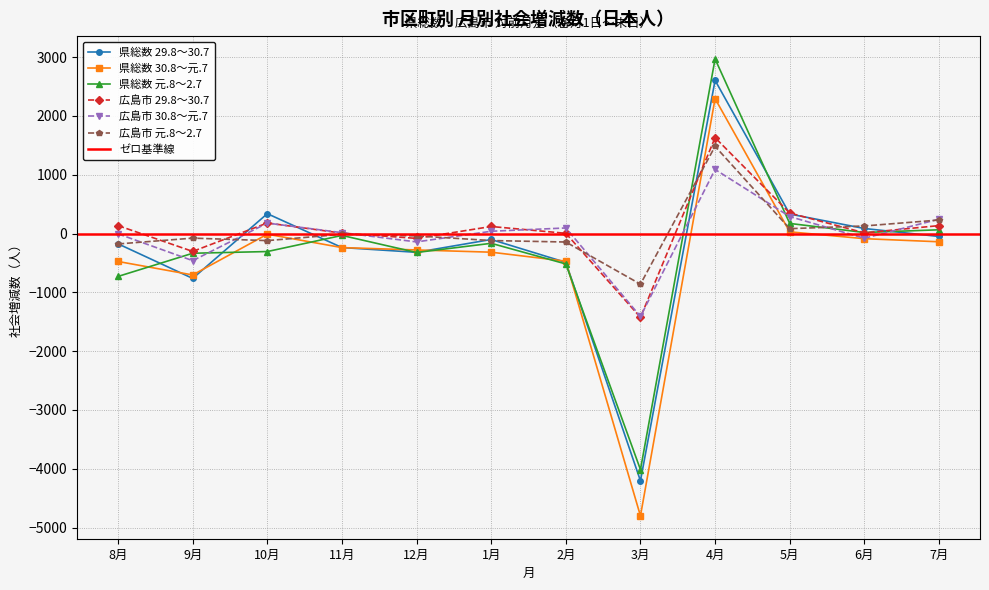

Reading left to right, list all the values displayed in this chart.

県総数 29.8～30.7: -175	-763	338	-238	-319	-101	-490	-4204	2605	332	86	-50
県総数 30.8～元.7: -475	-704	-11	-239	-279	-317	-470	-4801	2294	29	-87	-140
県総数 元.8～2.7: -729	-335	-306	-32	-322	-166	-517	-4014	2969	172	18	64
広島市 29.8～30.7: 135	-304	180	7	-82	120	4	-1426	1631	349	12	135
広島市 30.8～元.7: -5	-461	178	15	-142	39	95	-1410	1090	289	-80	245
広島市 元.8～2.7: -177	-78	-120	-13	-40	-119	-144	-861	1483	83	129	230